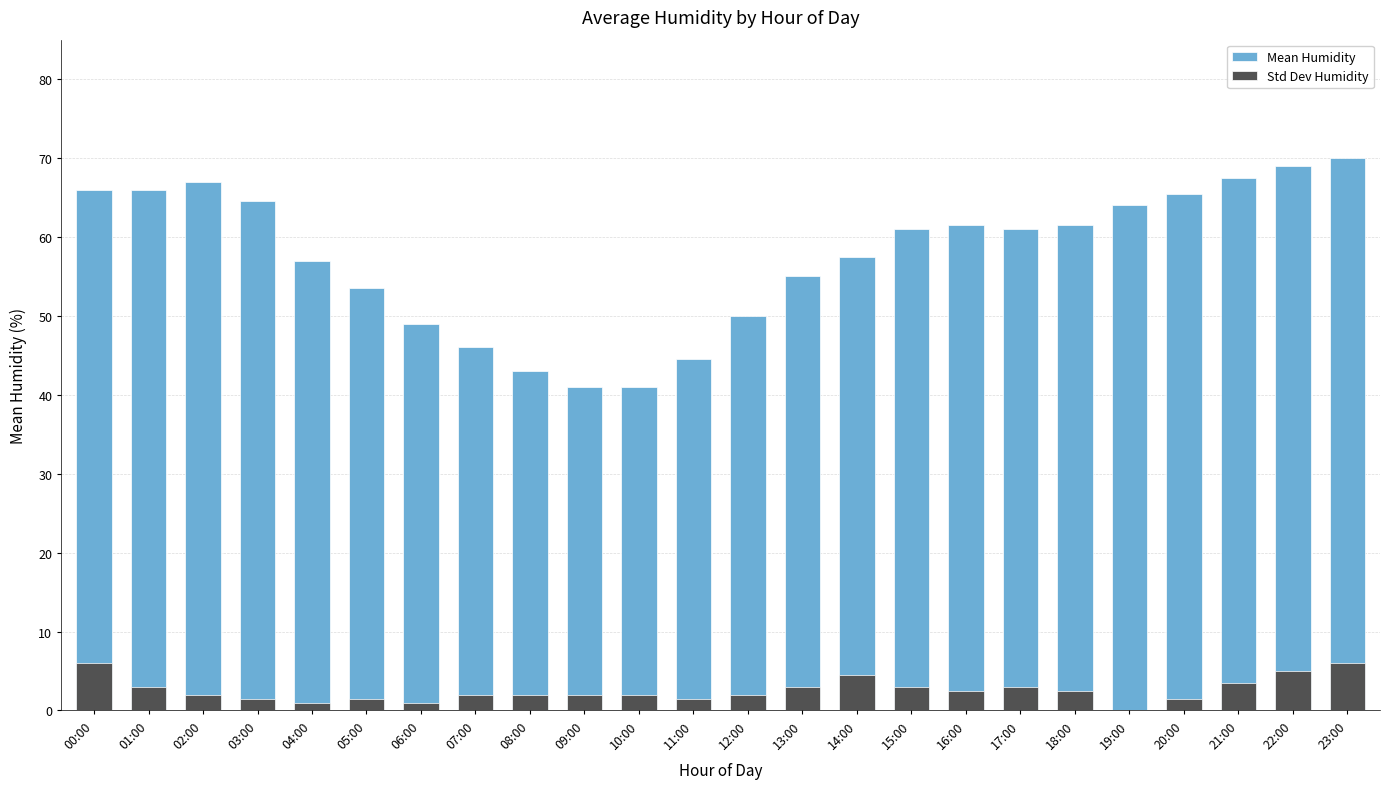

Reading left to right, transcribe all the data shown in this chart.

Mean Humidity: 00:00=66.0	01:00=66.0	02:00=67.0	03:00=64.5	04:00=57.0	05:00=53.5	06:00=49.0	07:00=46.0	08:00=43.0	09:00=41.0	10:00=41.0	11:00=44.5	12:00=50.0	13:00=55.0	14:00=57.5	15:00=61.0	16:00=61.5	17:00=61.0	18:00=61.5	19:00=64.0	20:00=65.5	21:00=67.5	22:00=69.0	23:00=70.0
Std Dev Humidity: 00:00=6.0	01:00=3.0	02:00=2.0	03:00=1.5	04:00=1.0	05:00=1.5	06:00=1.0	07:00=2.0	08:00=2.0	09:00=2.0	10:00=2.0	11:00=1.5	12:00=2.0	13:00=3.0	14:00=4.5	15:00=3.0	16:00=2.5	17:00=3.0	18:00=2.5	19:00=0.0	20:00=1.5	21:00=3.5	22:00=5.0	23:00=6.0